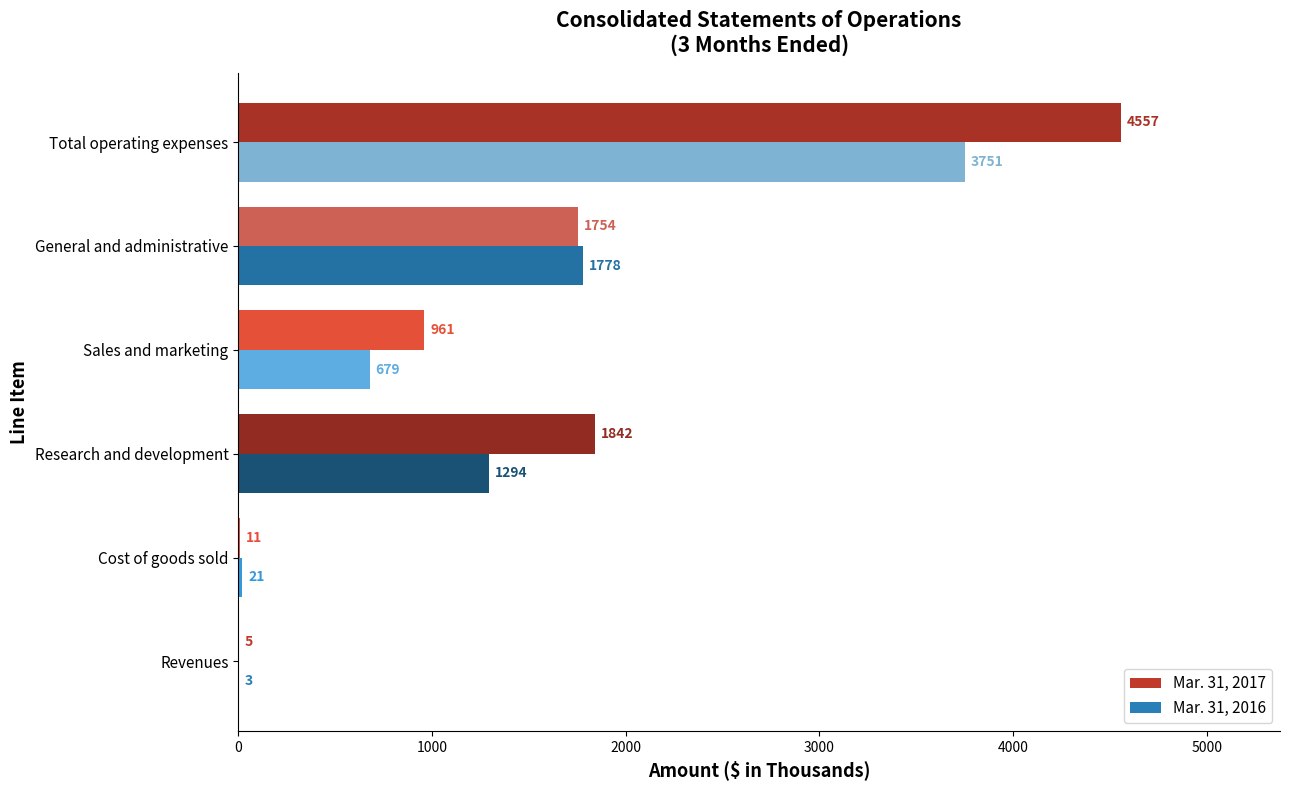

How many series are shown in this chart?

2